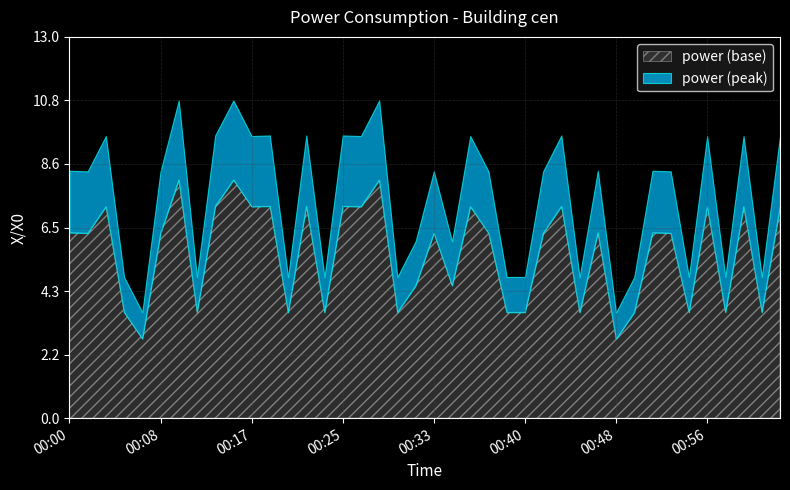

At which category does the chart reach its peak across all series?

00:10